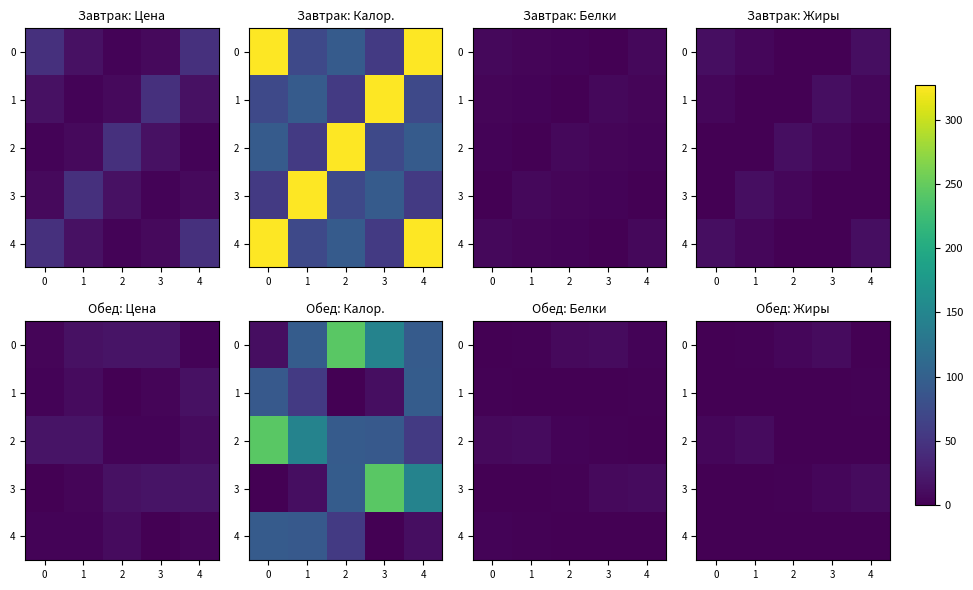

Between 3 and 2, which is larger?

3